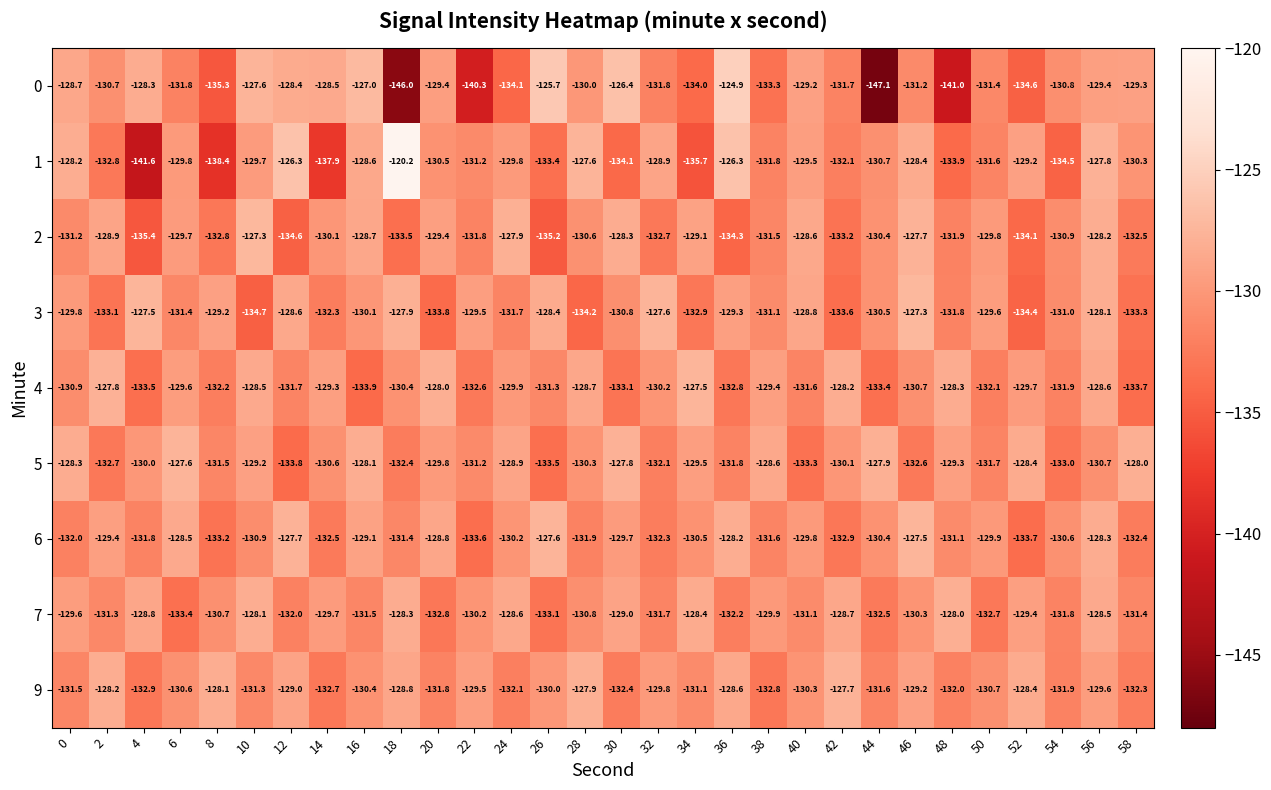

At which category does the chart reach its minimum across all series?

44